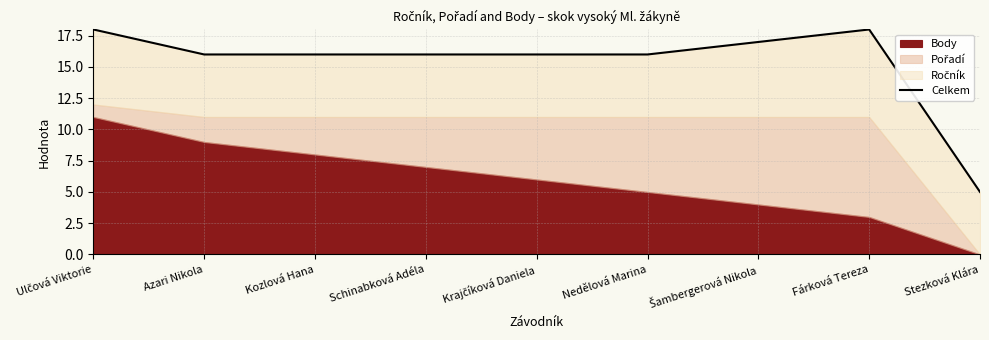

Reading left to right, extract all data points from this chart.

18	16	16	16	16	16	17	18	5